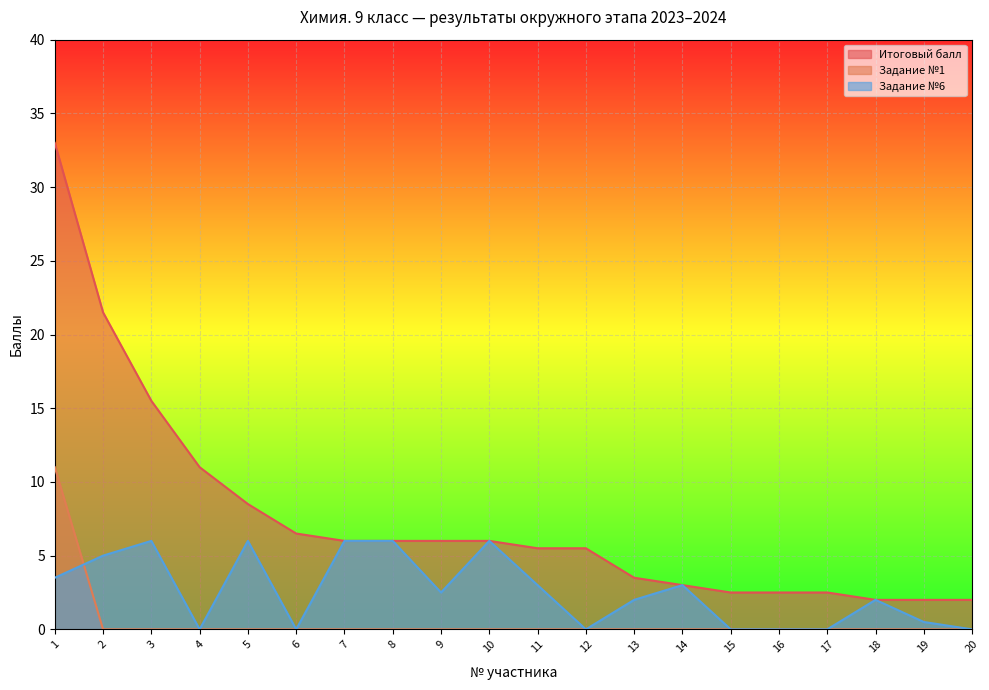

True or false: Задание №1 and Итоговый балл cross at least once.

False